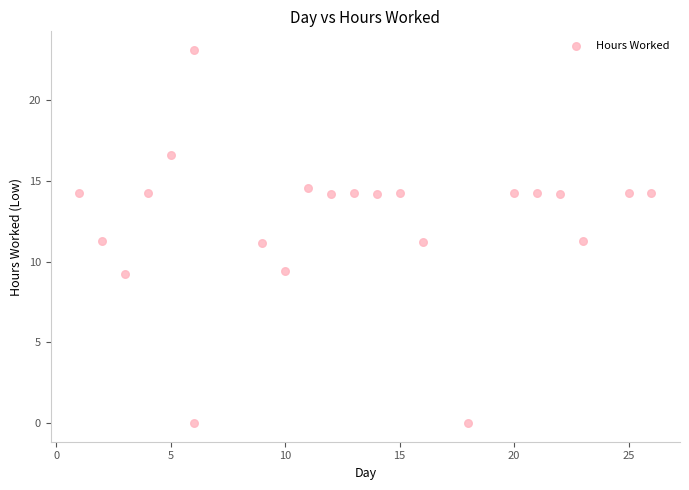

What is the range of Y values (max minus min)?

23.1